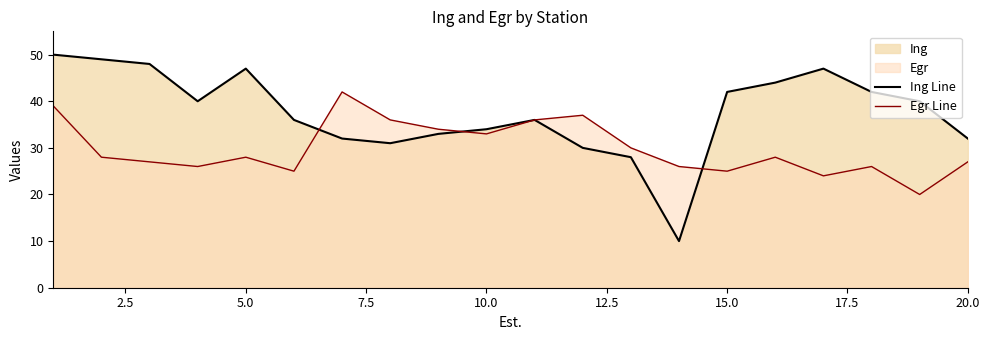

True or false: Egr Line has a value of 25 at 15.0.

True